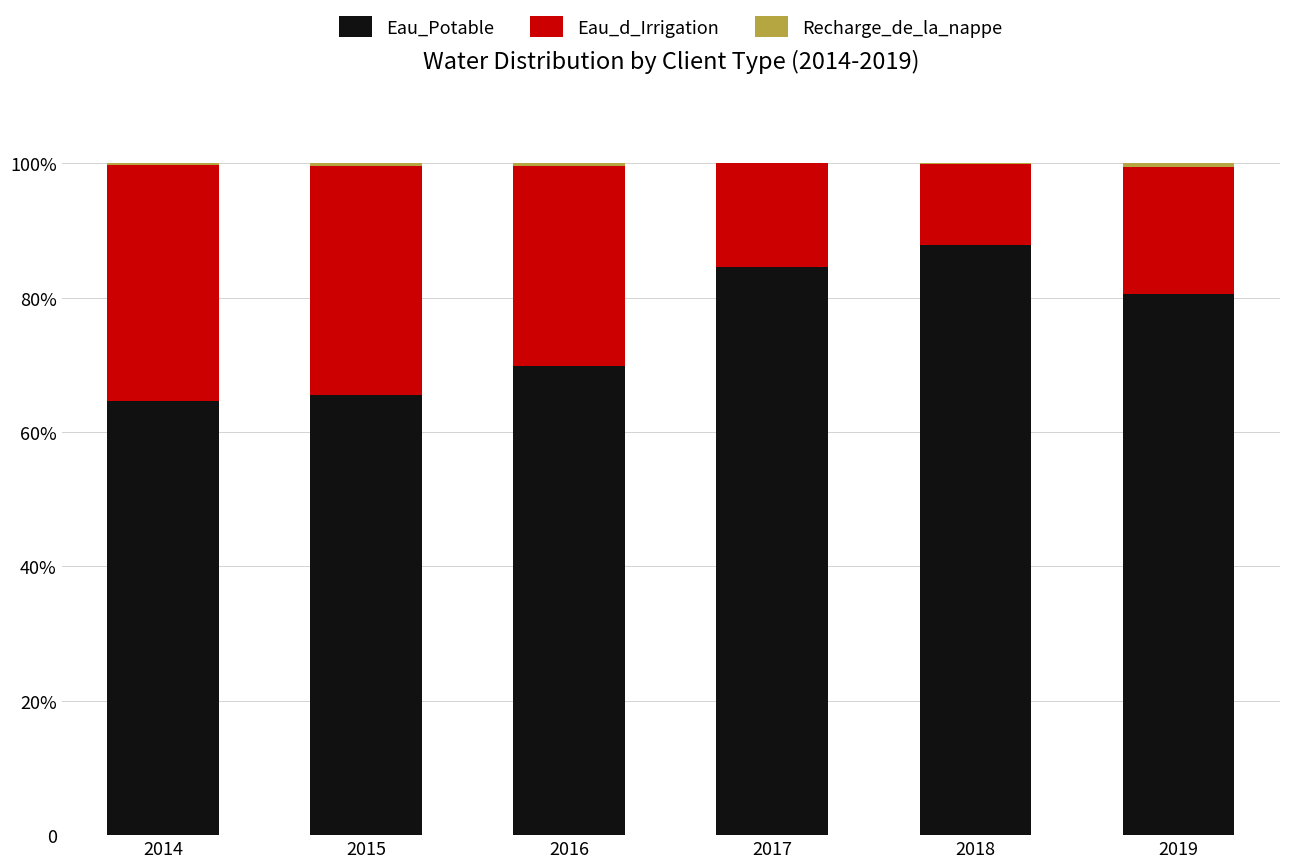

Does the chart contain stacked bars?

Yes